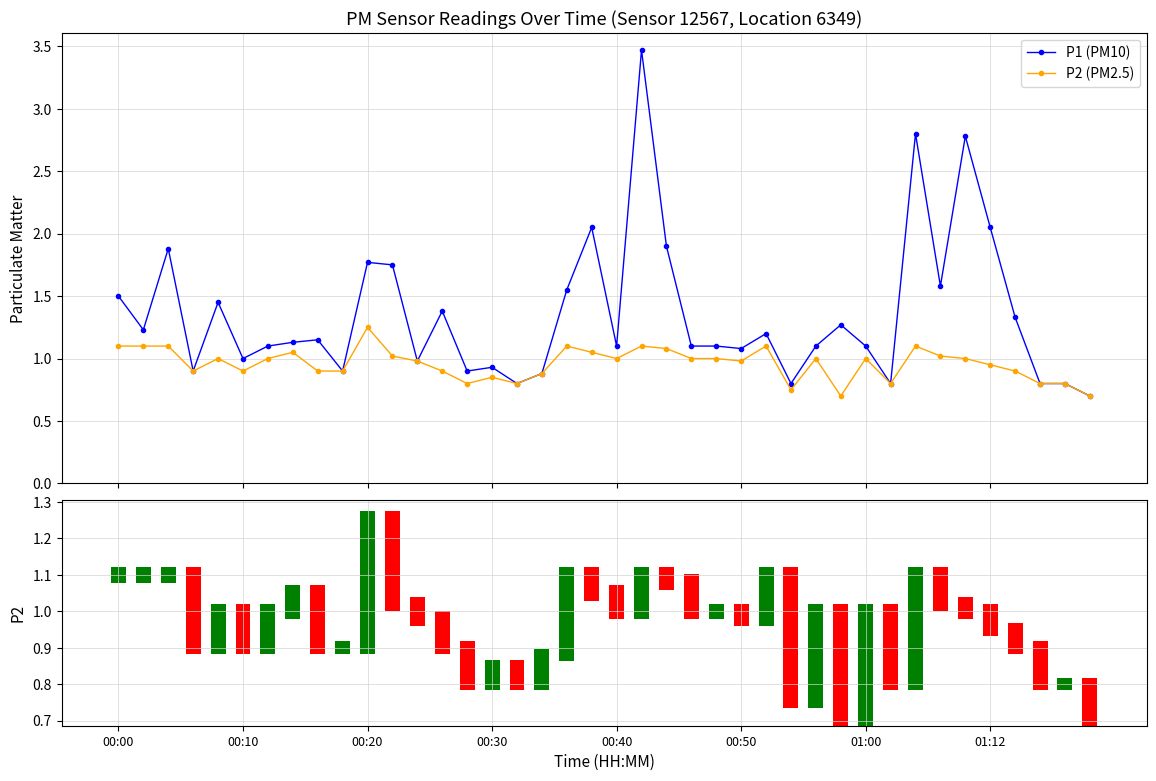

True or false: P2 (PM2.5) has more than 0 interior local peaks.

True